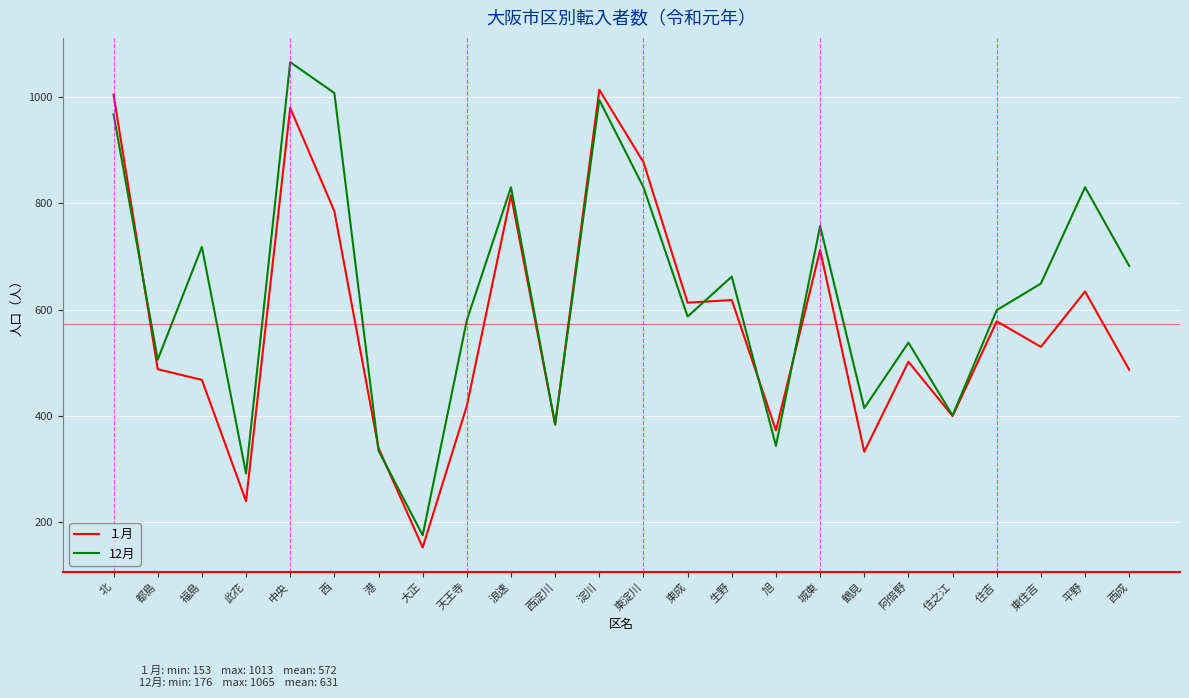

How many distinct data groups are displayed?

2